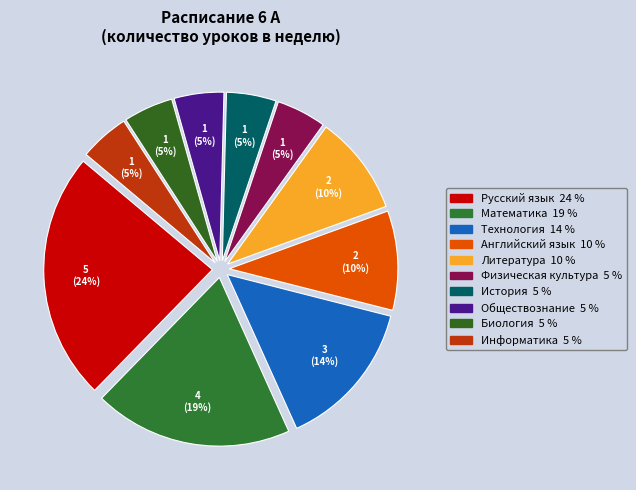

Do Технология and Биология together represent more than half of the pie?

No